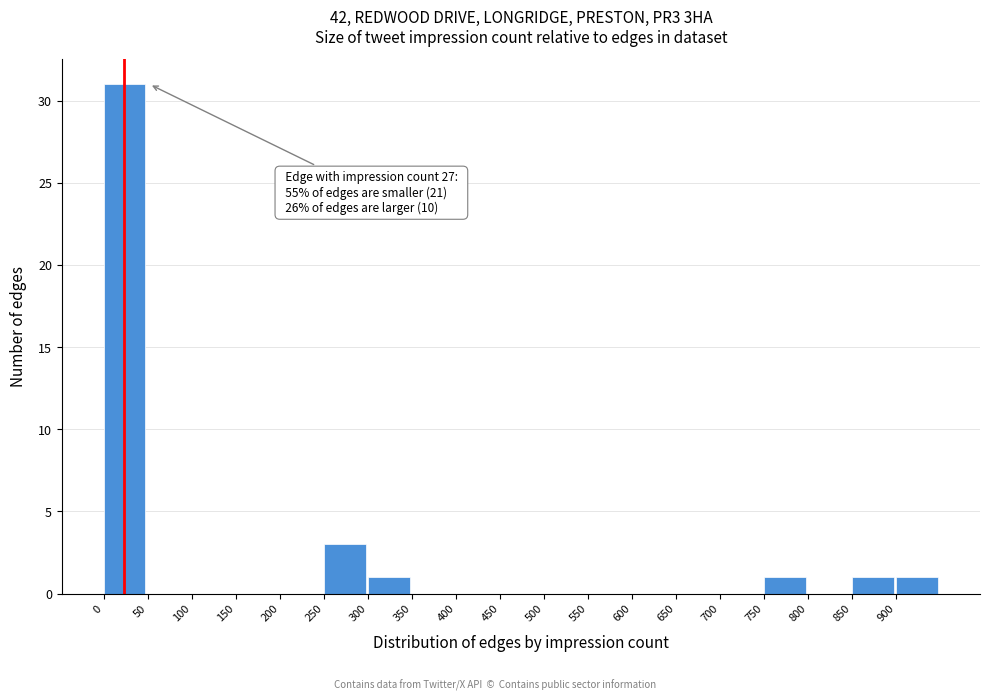

Which range on the x-axis has the tallest bar?

0 to 50